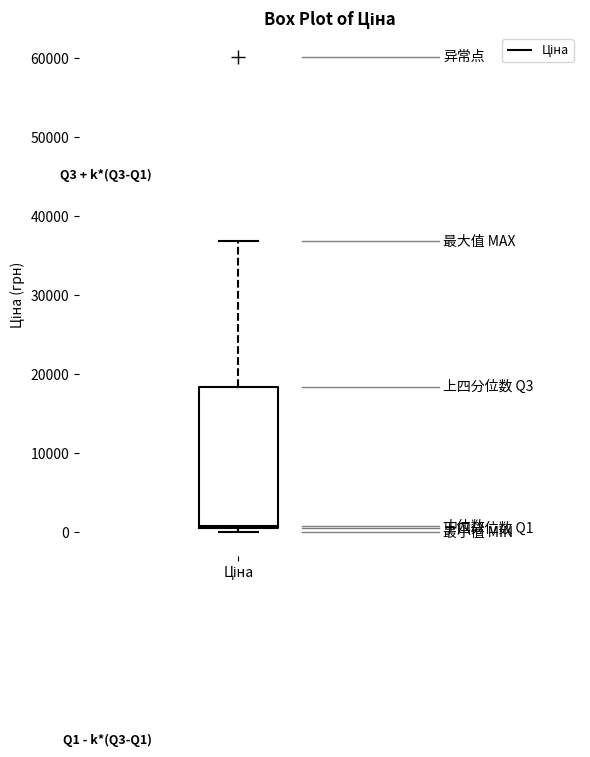

Transcribe this box plot: give where the median line is, the range the box spans, and where the two whiskers end, as read against the y-axis. The values are not printed on the chart, so give them approximately, as read against the axis.

median 1000 (just above the box's lower edge), box 1000 to 18000, whiskers 0 to 37000